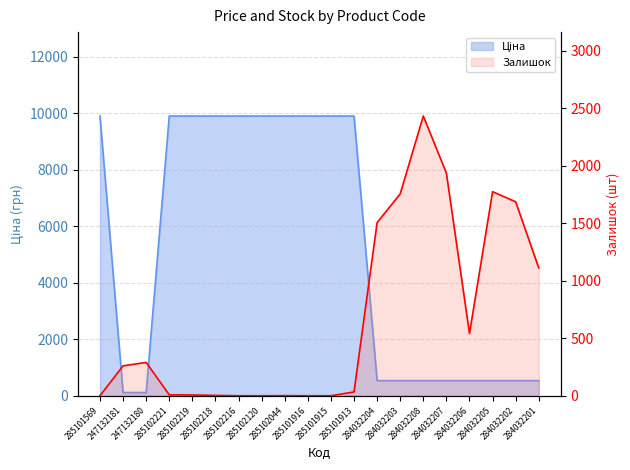

What is the spread (max minus min) of values at 285102221?

9900.5